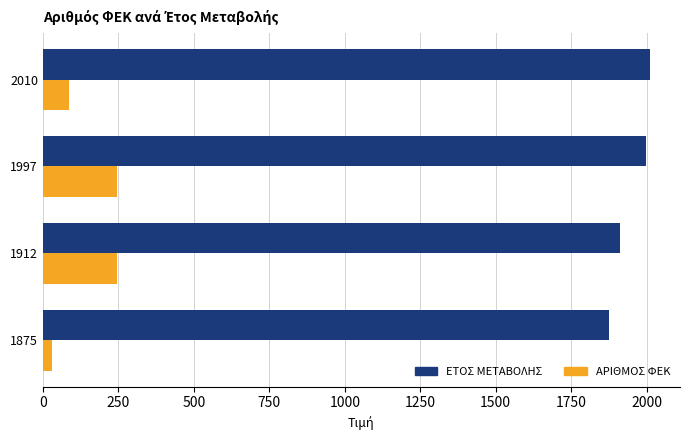

At which category is the sum across all series the highest?

1997